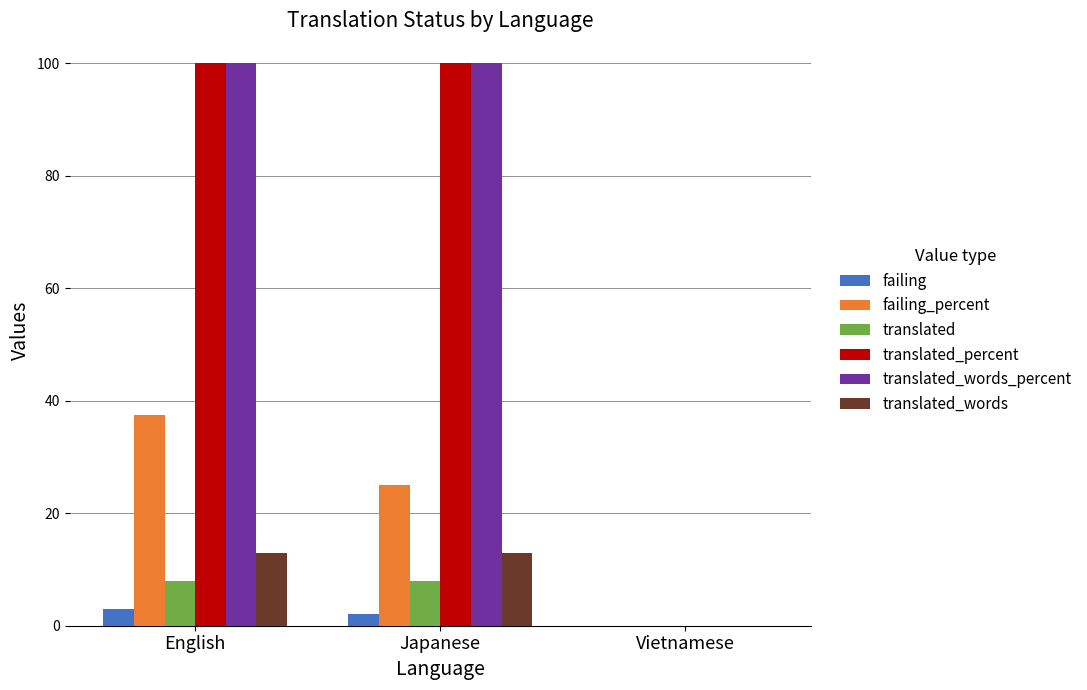

Is the value of translated at English greater than the value of translated_words at Vietnamese?

Yes